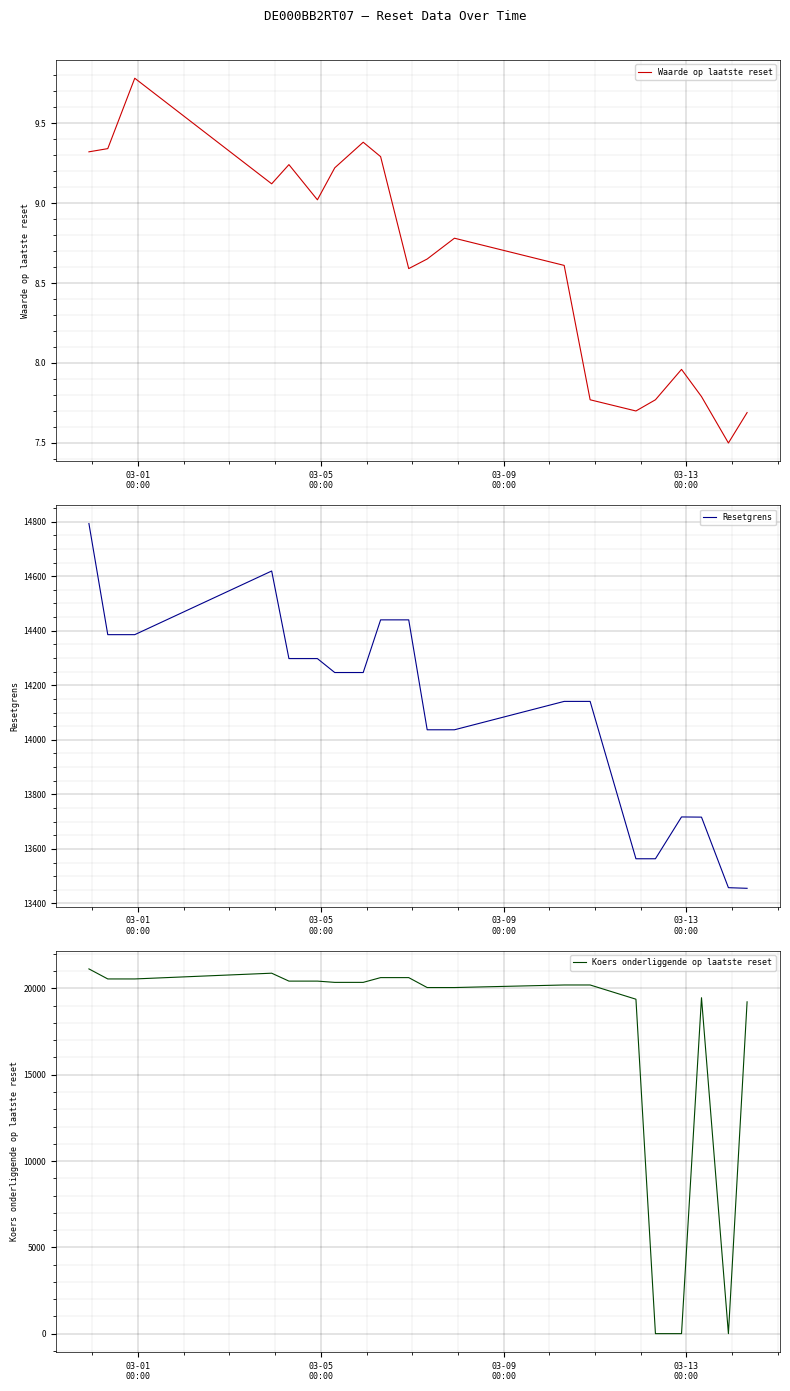

Which series has the largest total across all categories?

Koers onderliggende op laatste reset